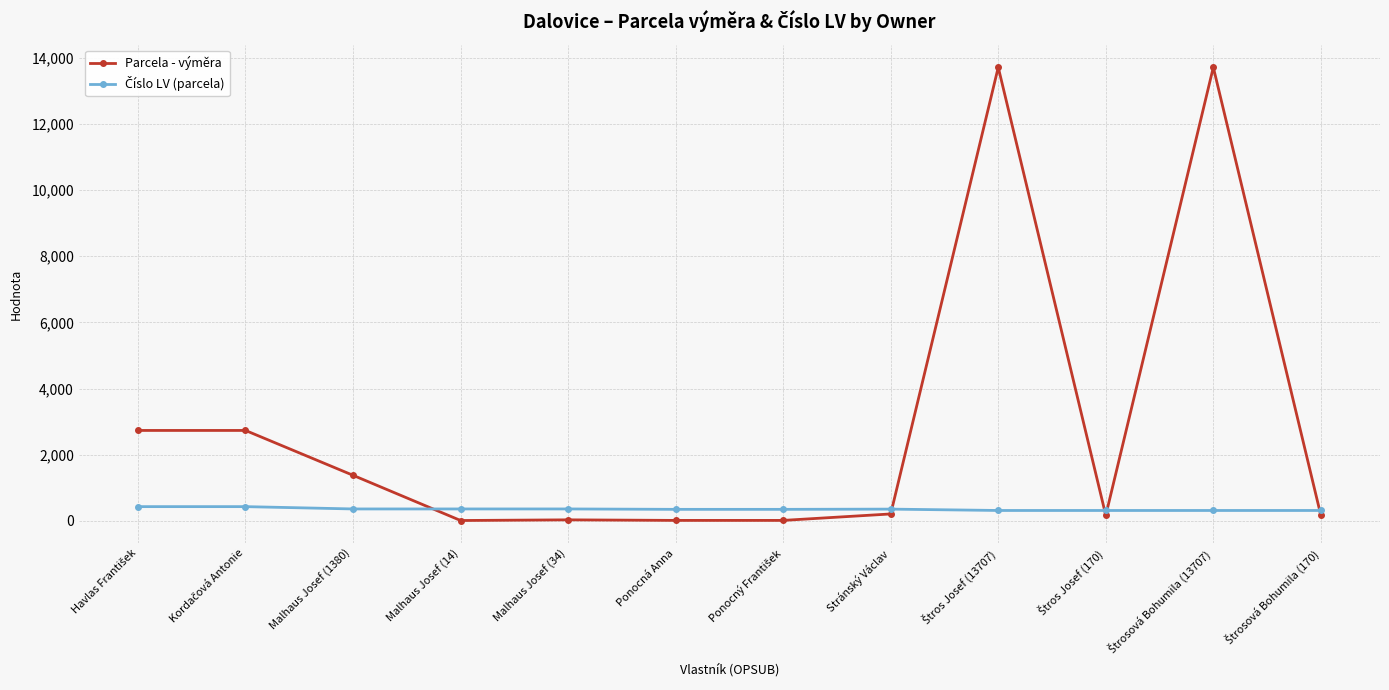

Which series has the largest total across all categories?

Parcela - výměra